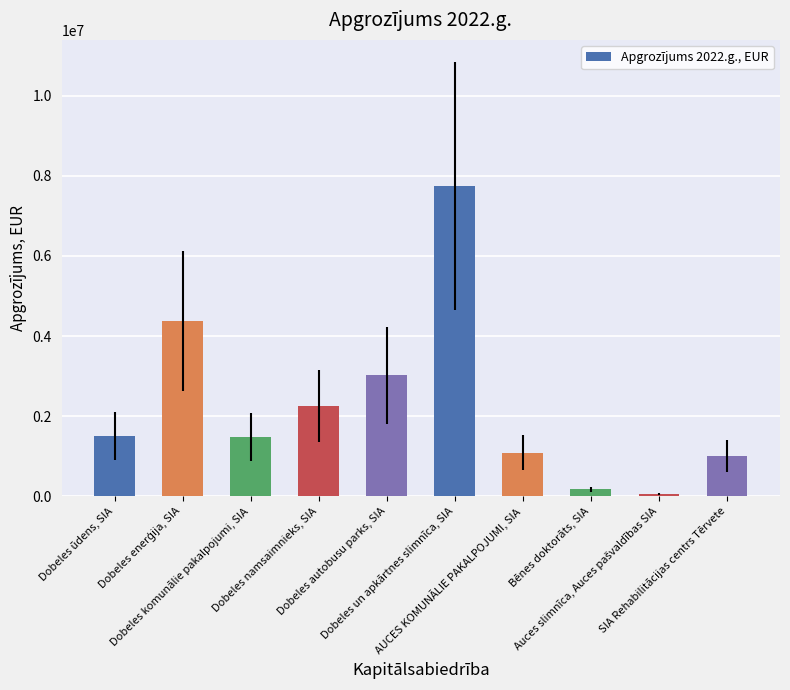

What is the sum of all values?

22718618